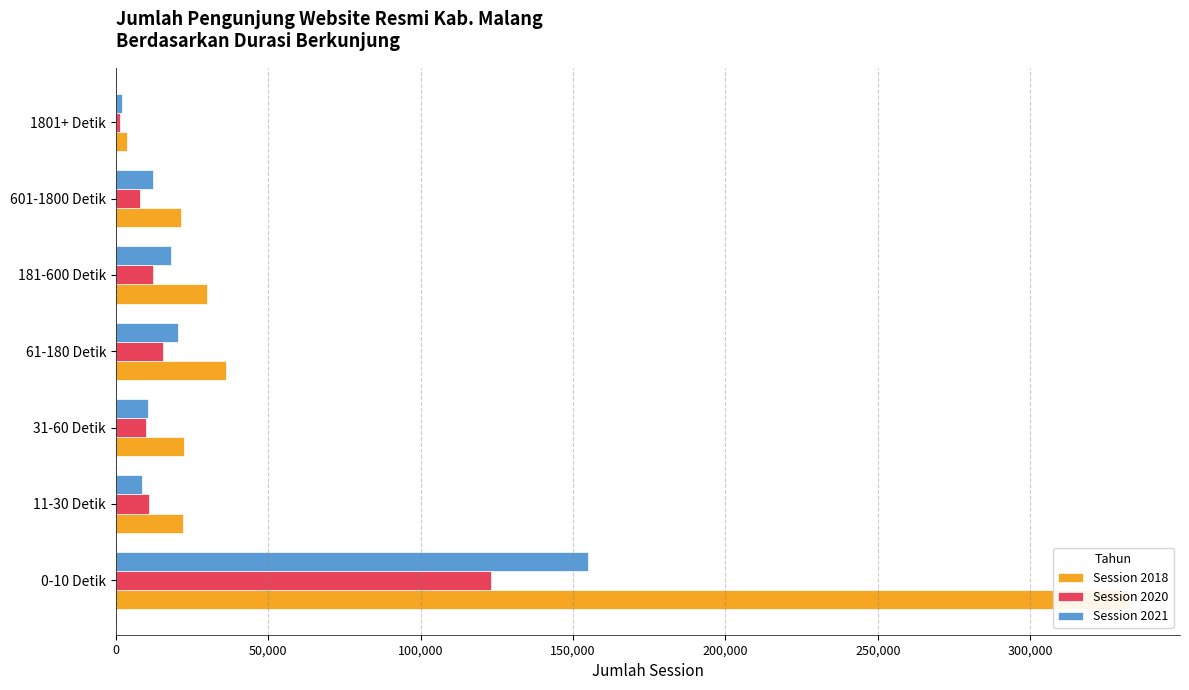

What is the difference between the maximum and minimum values in the Session 2020 series?

121837